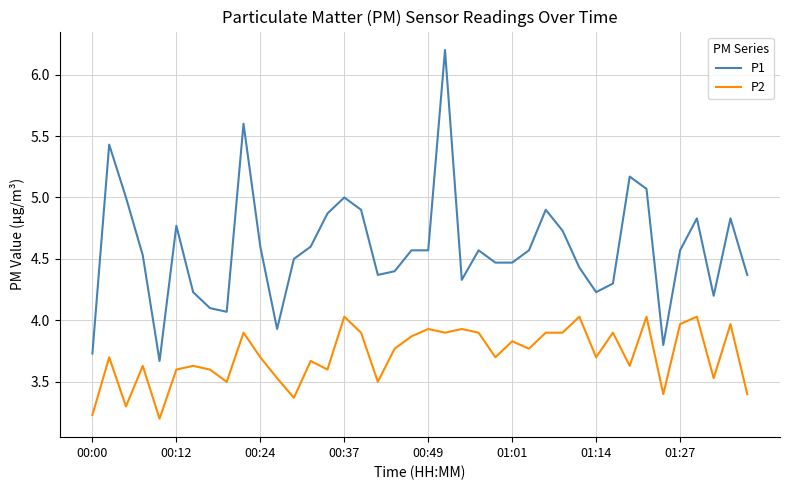

What is the minimum value shown in the chart?

3.2